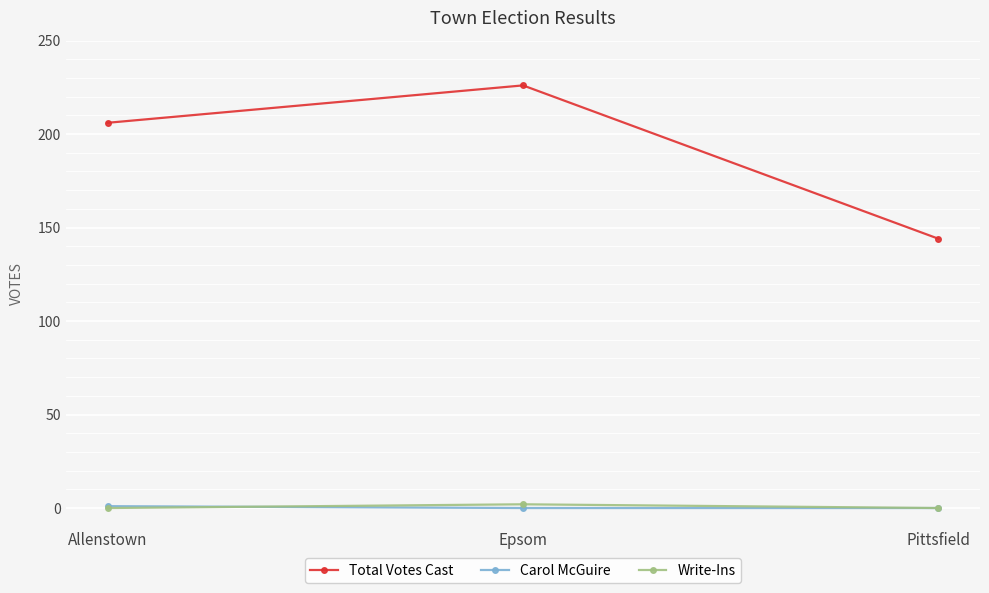

The value of Total Votes Cast at Allenstown is 206. True or false?

True